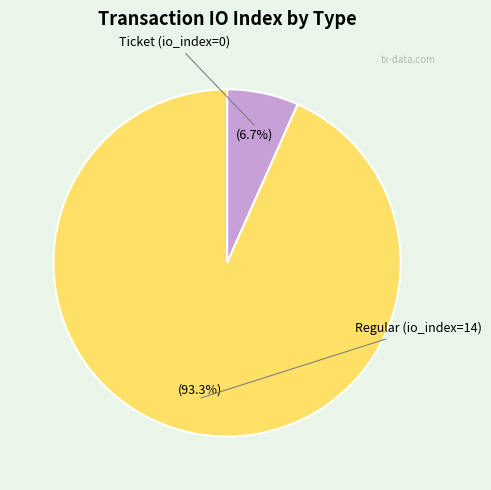

Is there a majority slice in this chart?

Yes